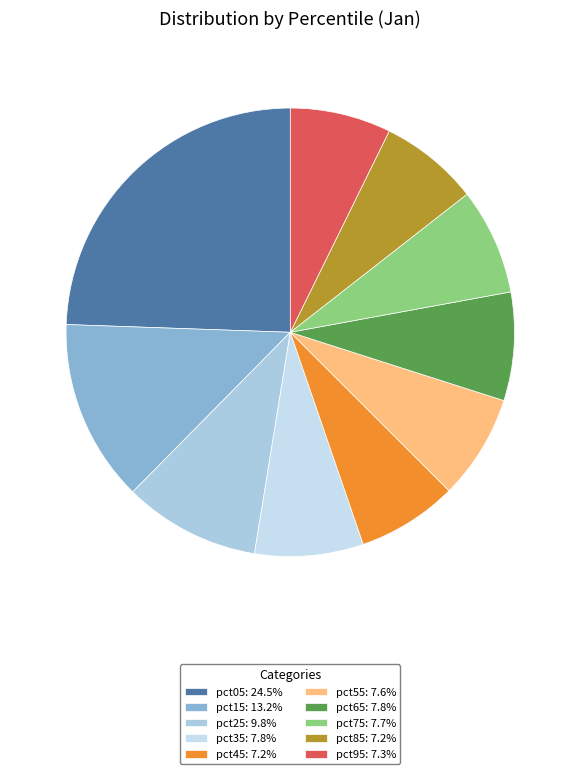

Which category has the smallest portion of the pie?

pct85